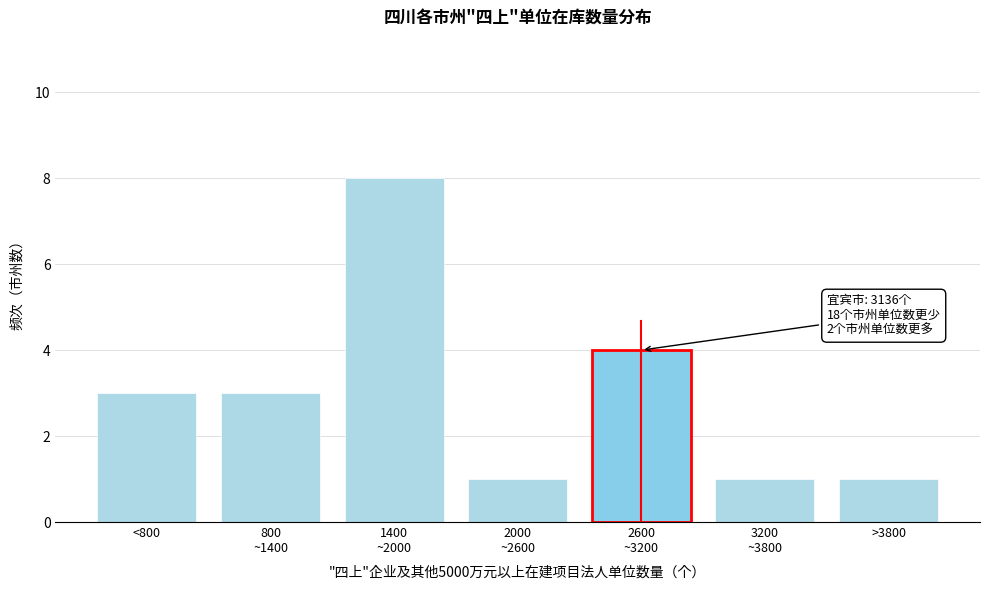

Reading left to right, what are all the values shown in this chart?

3	3	8	1	4	1	1